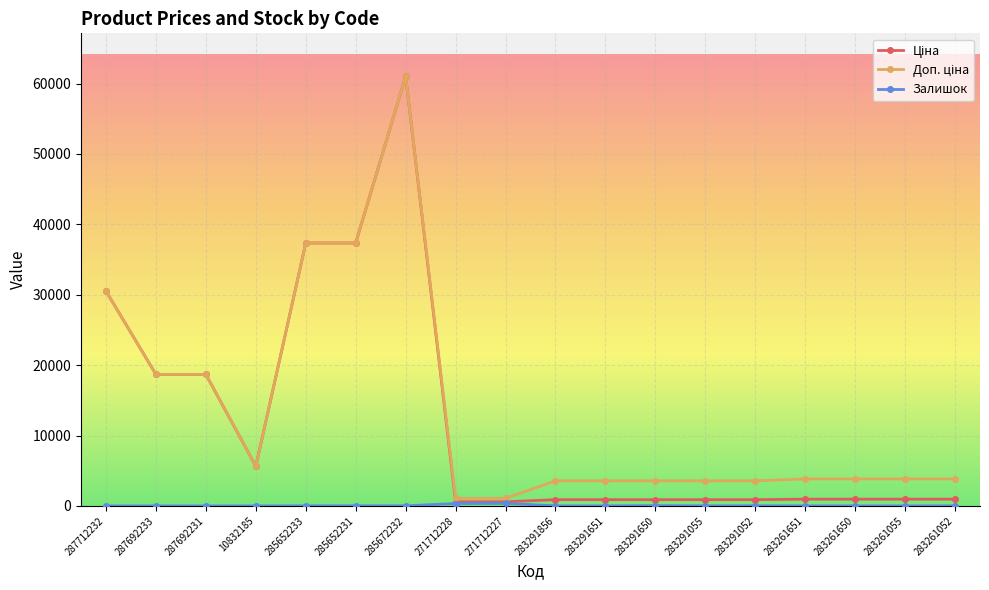

At which category is the sum across all series the highest?

285672232